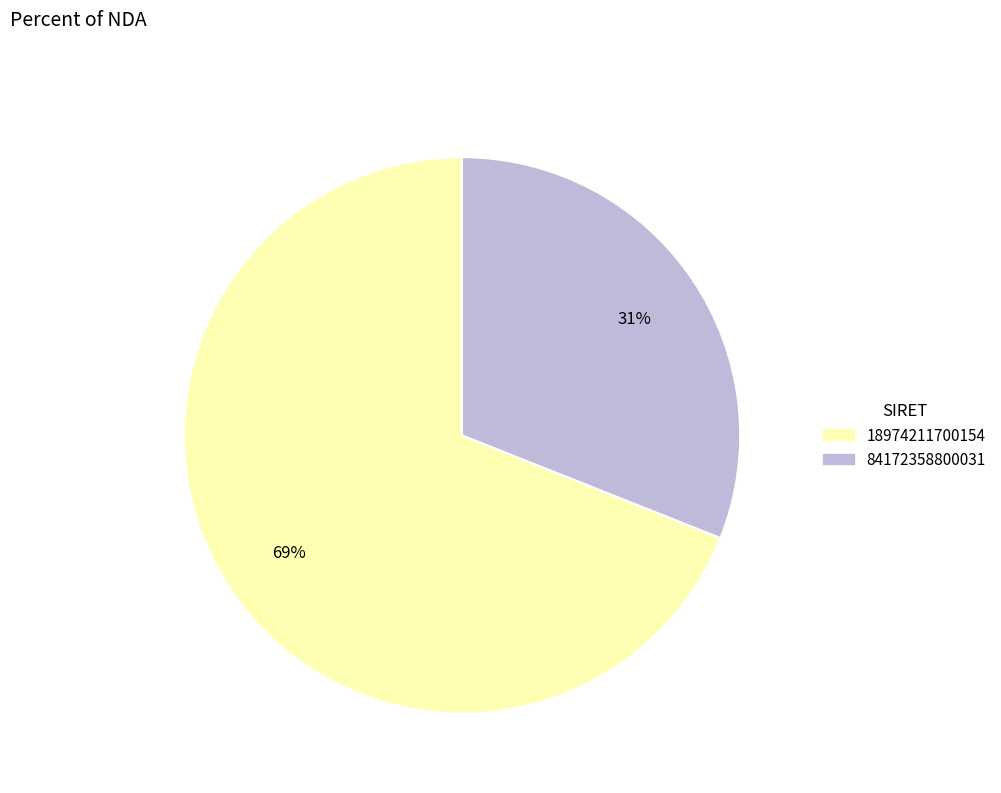

Which category has the smallest portion of the pie?

84172358800031